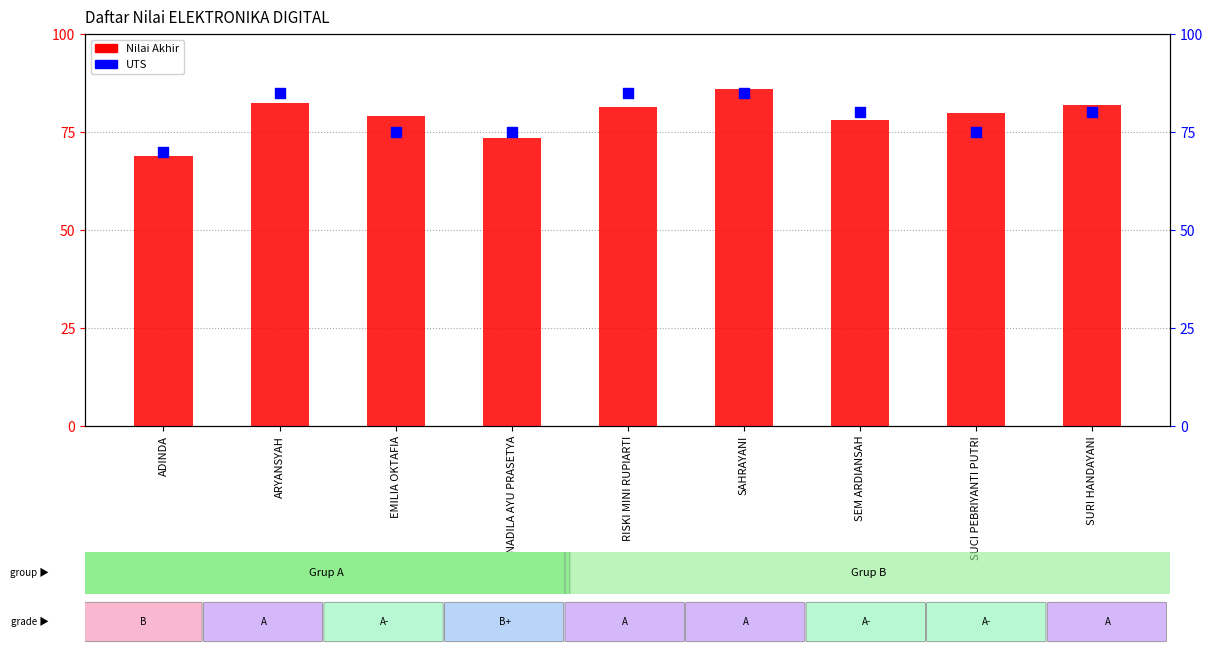

Which series contains the highest Y value?

Nilai Akhir